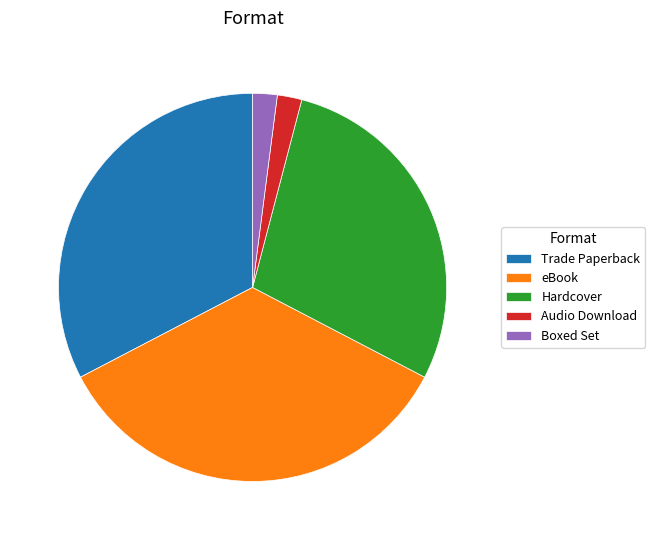

Is it true that Boxed Set is 2% of the pie?

True